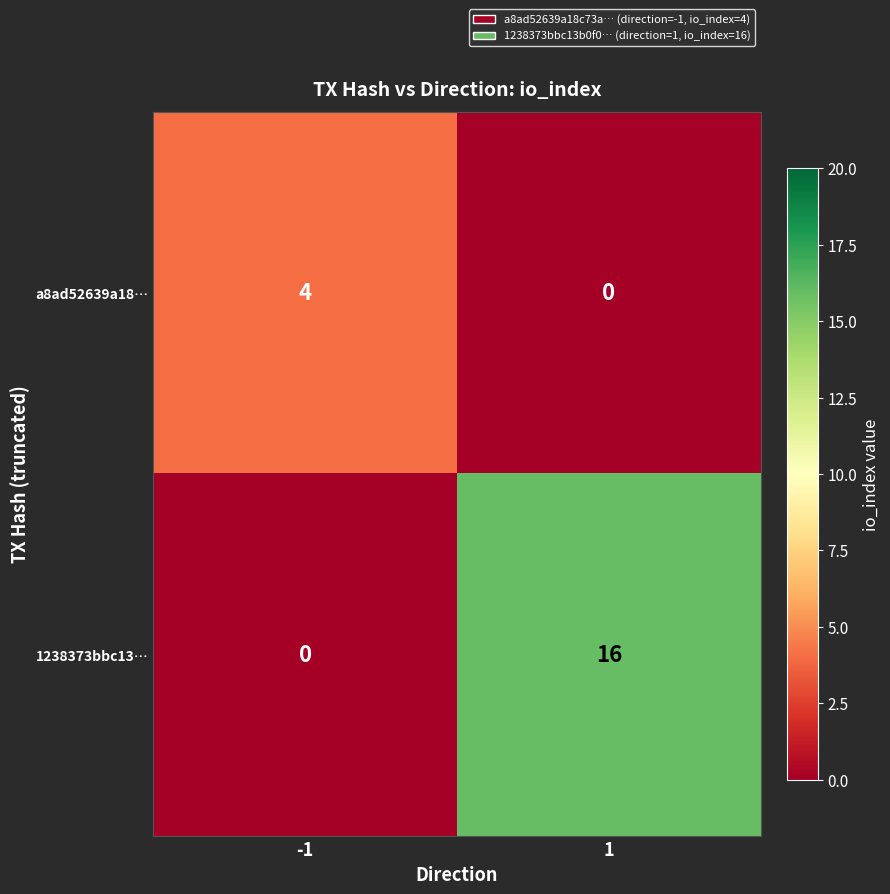

Reading left to right, what are all the values shown in this chart?

a8ad52639a18…: -1=4	1=0
1238373bbc13…: -1=0	1=16